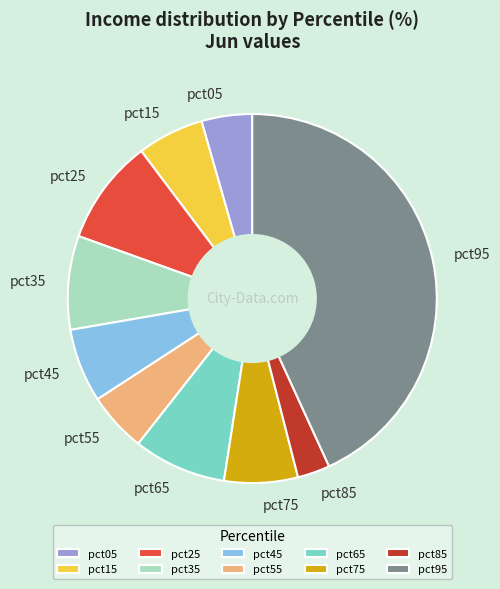

Count the number of slices in the pie.

10